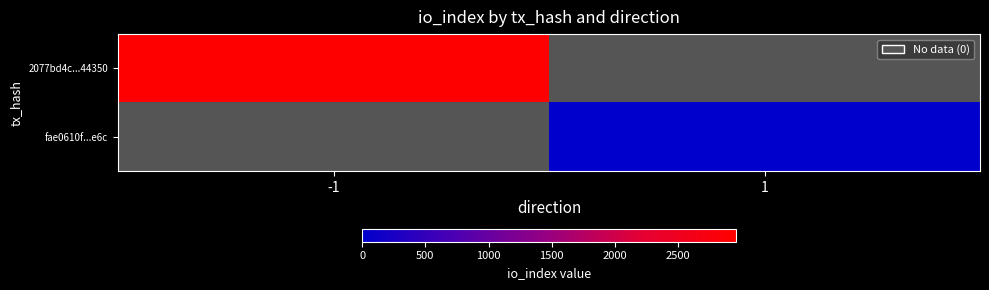

Read the fae0610f...e6c value at 1.

10.0